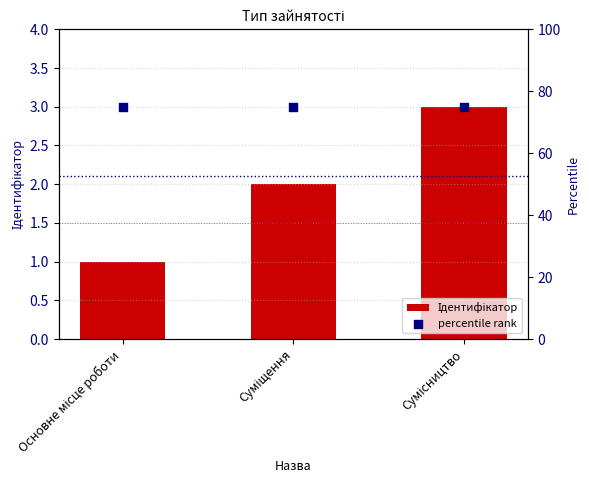

What are all the series names shown in the legend?

Ідентифікатор, percentile rank